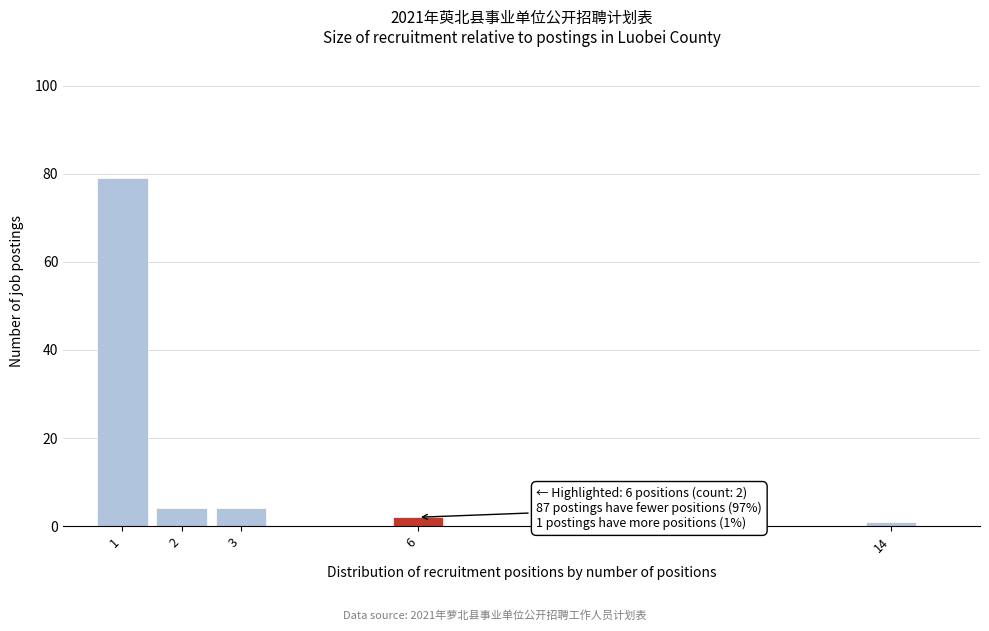

Reading left to right, extract all data points from this chart.

1=79	2=4	3=4	6=2	14=1